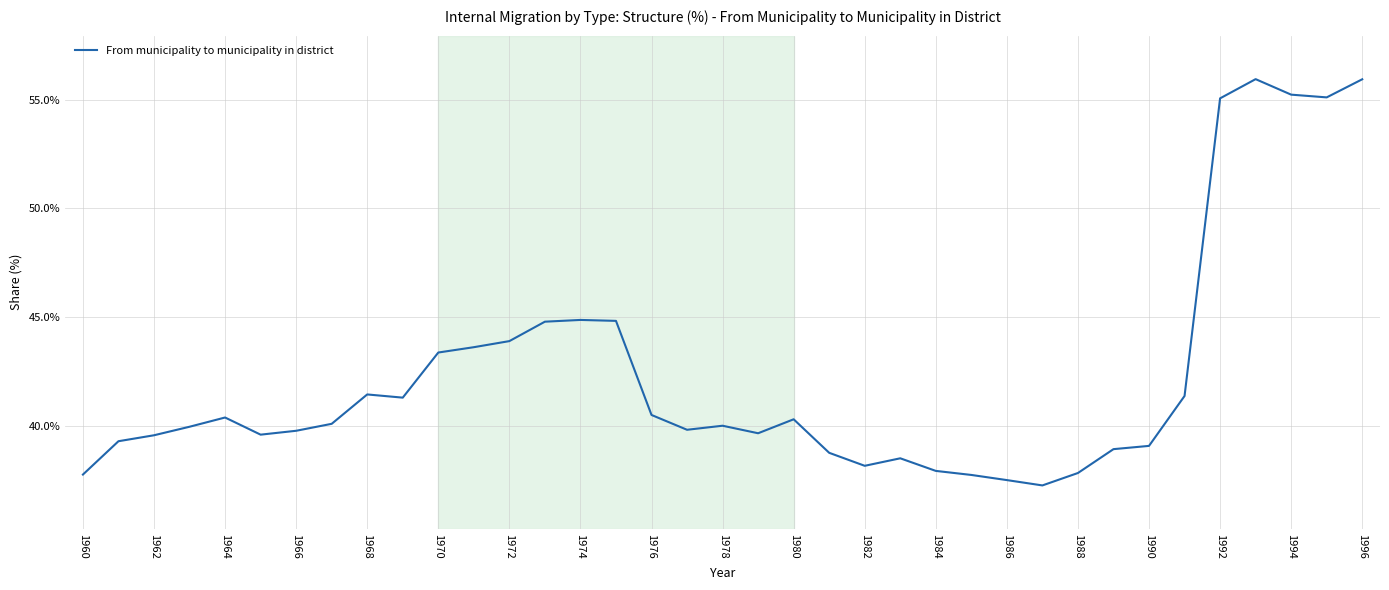

What is the greatest value displayed?

55.9